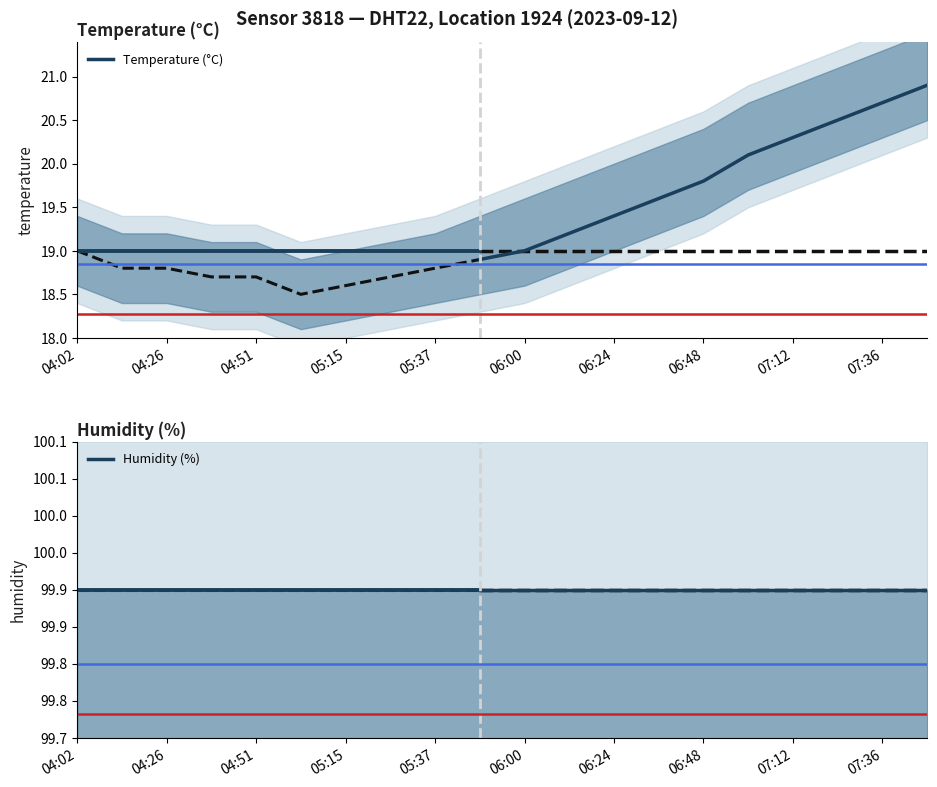

How many series are shown in this chart?

3